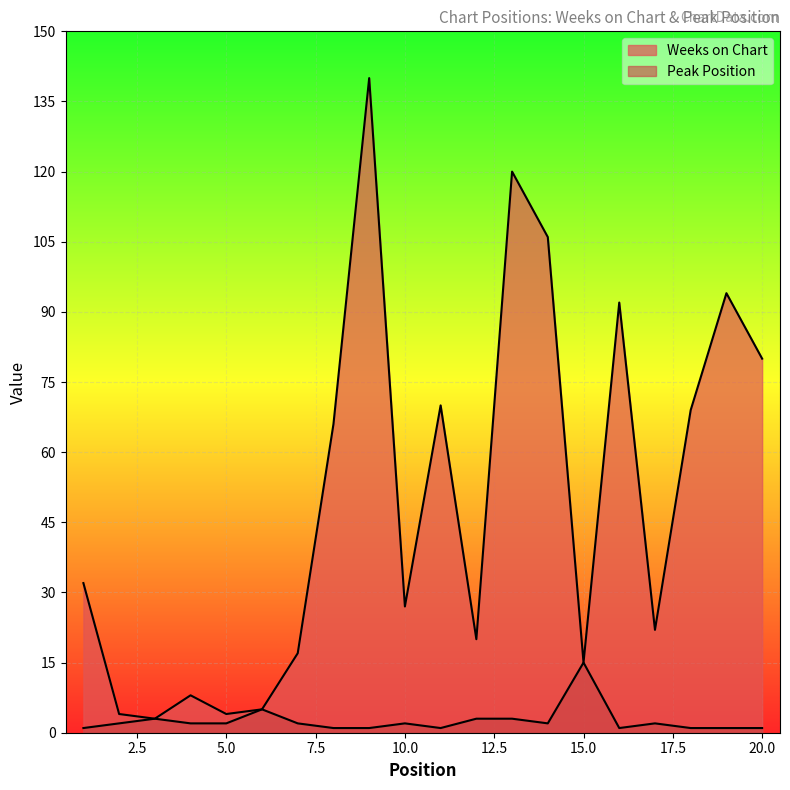

True or false: Peak Position has more than 1 interior local peaks.

True